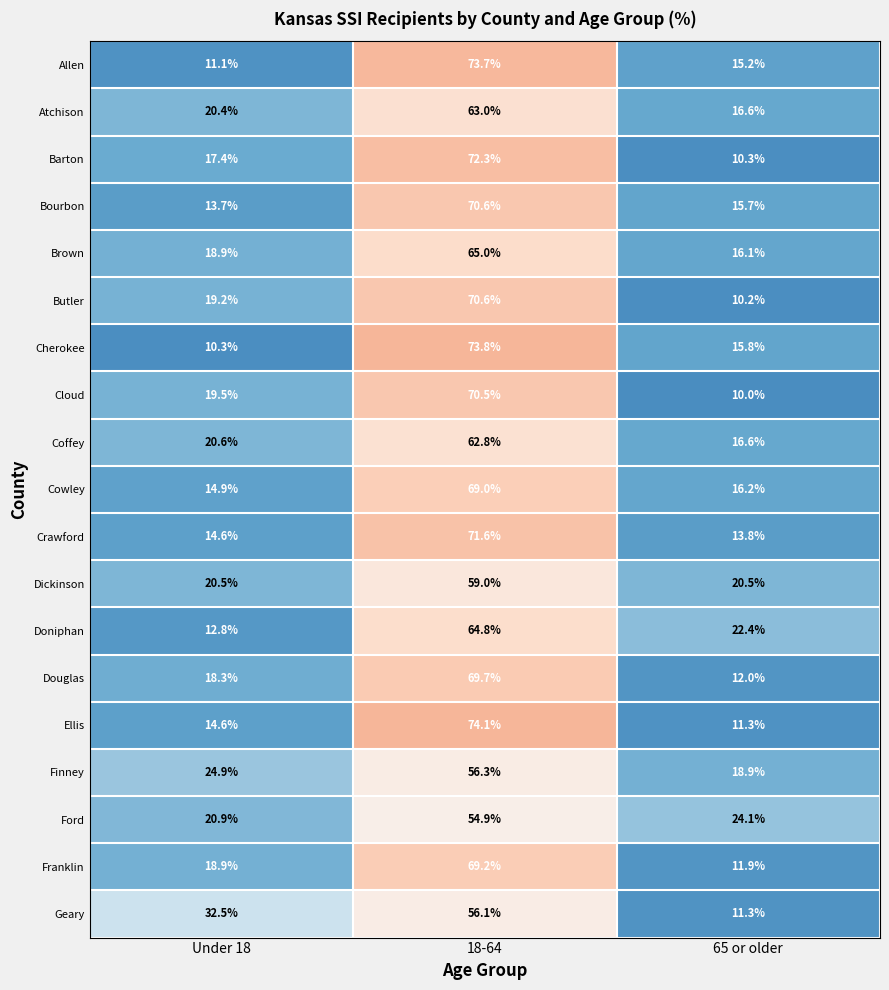

What is the difference between the highest and lowest values at 18-64?

19.2